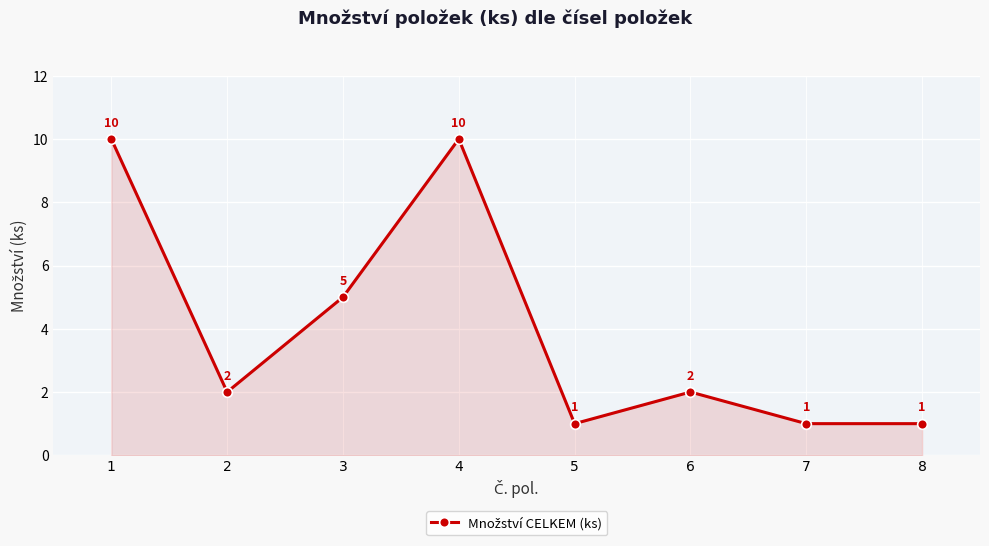

How many interior local peaks (higher than both neighbors) does the data have?

2